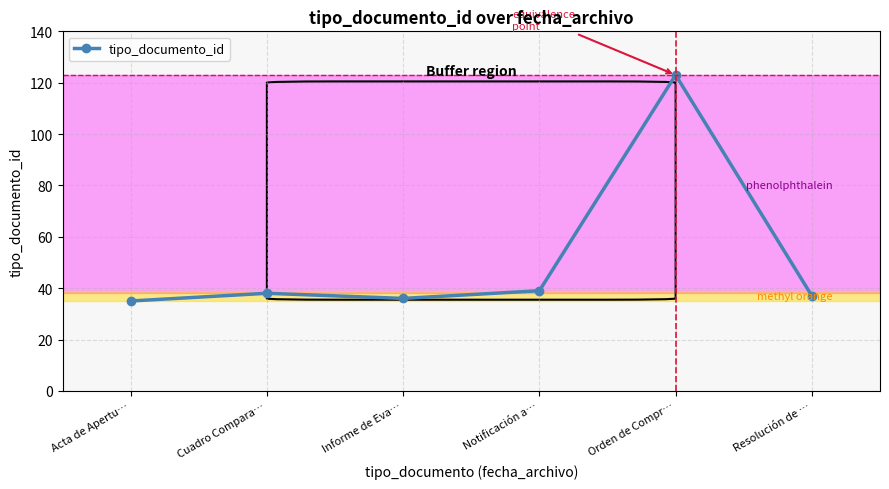

Reading right to left, transcribe all the data shown in this chart.

Resolución de …=37	Orden de Compr…=123	Notificación a…=39	Informe de Eva…=36	Cuadro Compara…=38	Acta de Apertu…=35